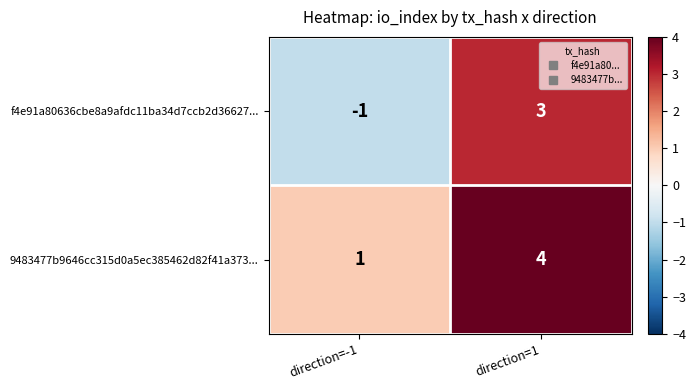

What is the total value across all series at direction=1?

7